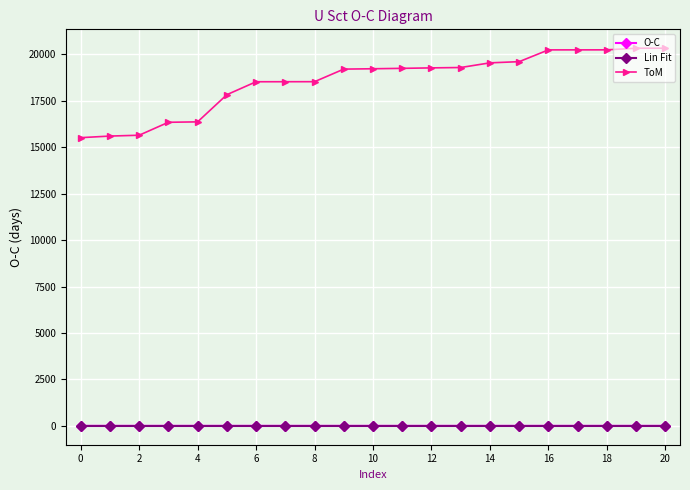

What is the average value of the ToM series?

18555.6